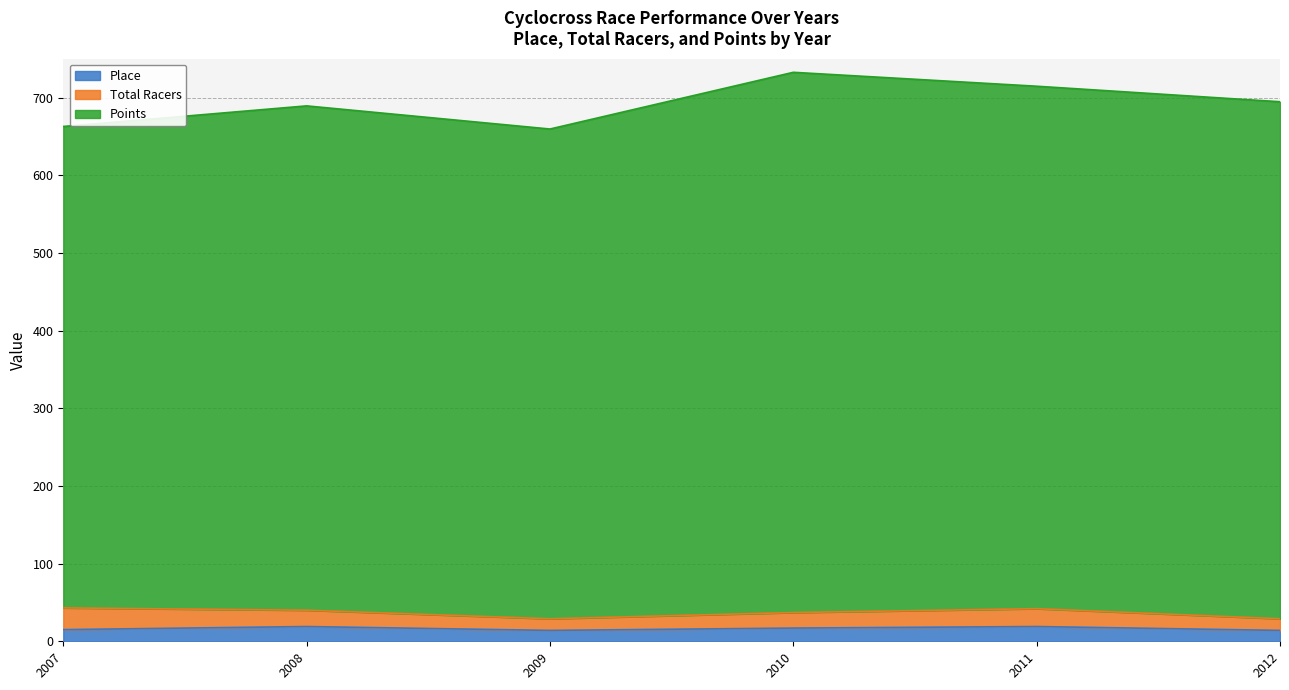

True or false: Place has a value of 27.6 at 2008.

False